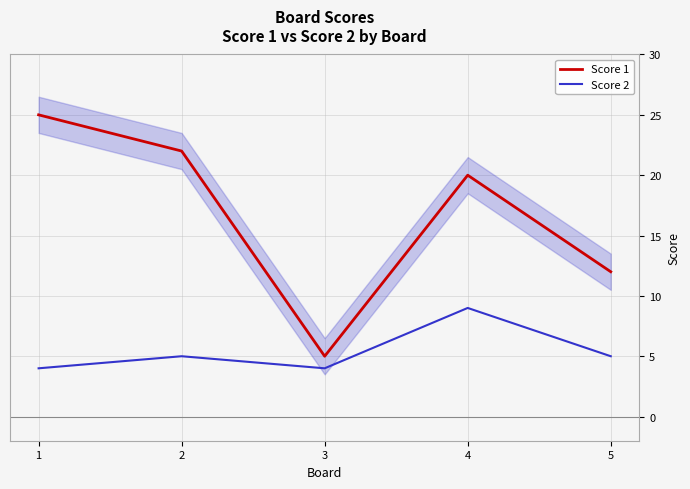

Does the chart display data point markers on the line(s)?

No